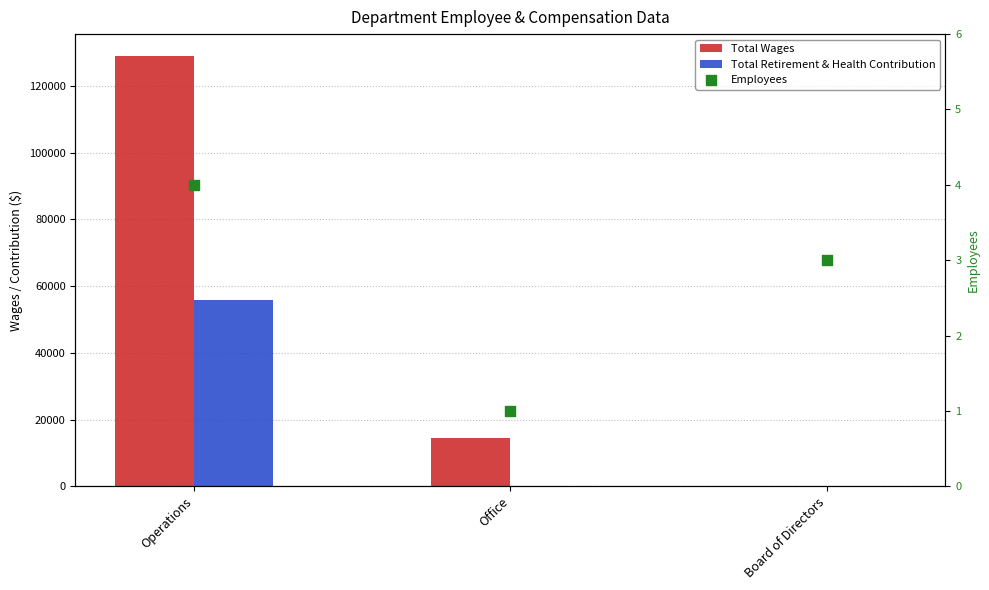

Which series reaches the maximum Y coordinate?

Total Wages